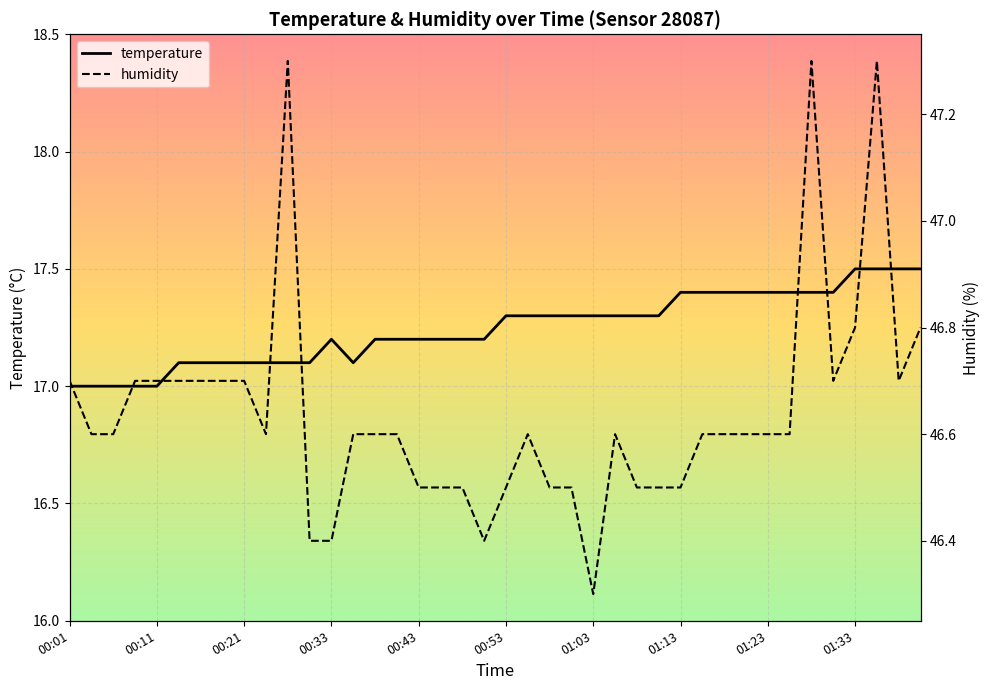

How many data points in temperature are above 17?

35